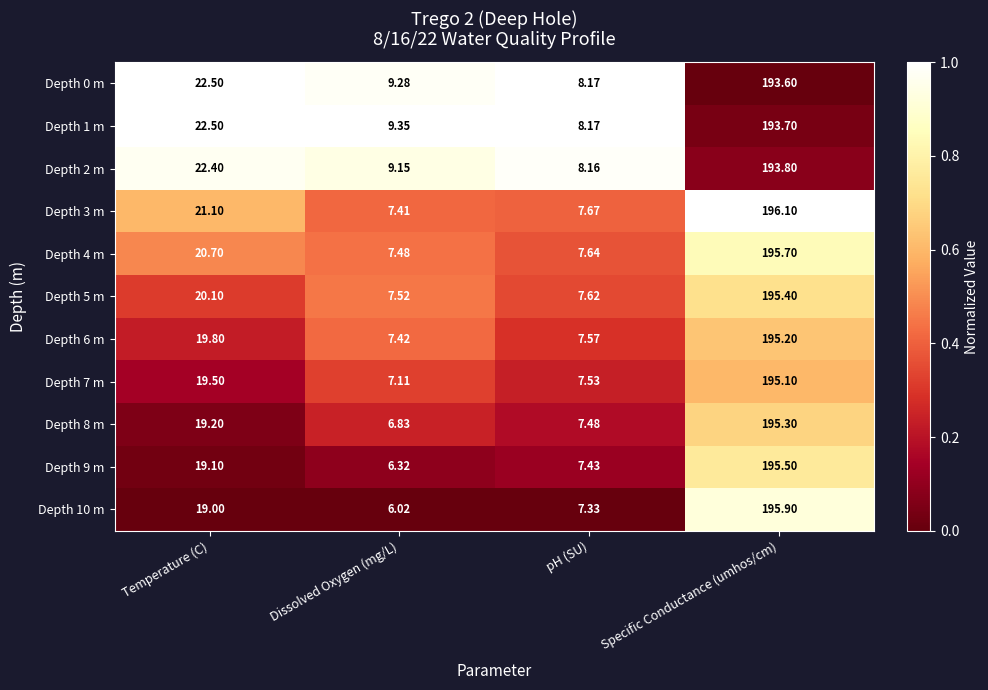

Which label corresponds to the largest value in the chart?

Specific Conductance (umhos/cm)